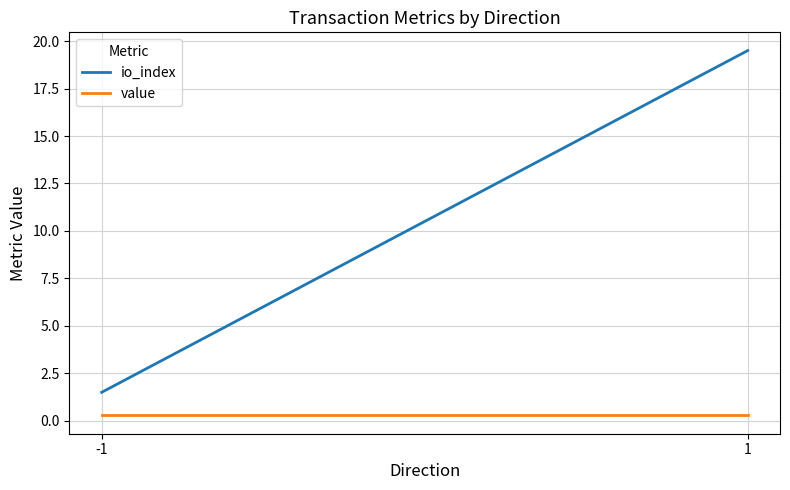

Where is value nearest to the value 0?

-1